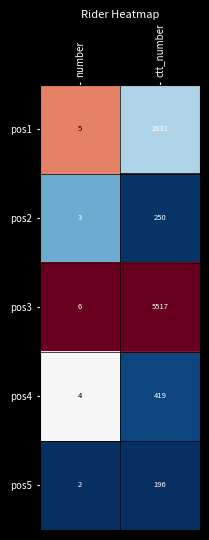

At number, list the series in order from largest to smallest.

pos3, pos1, pos4, pos2, pos5